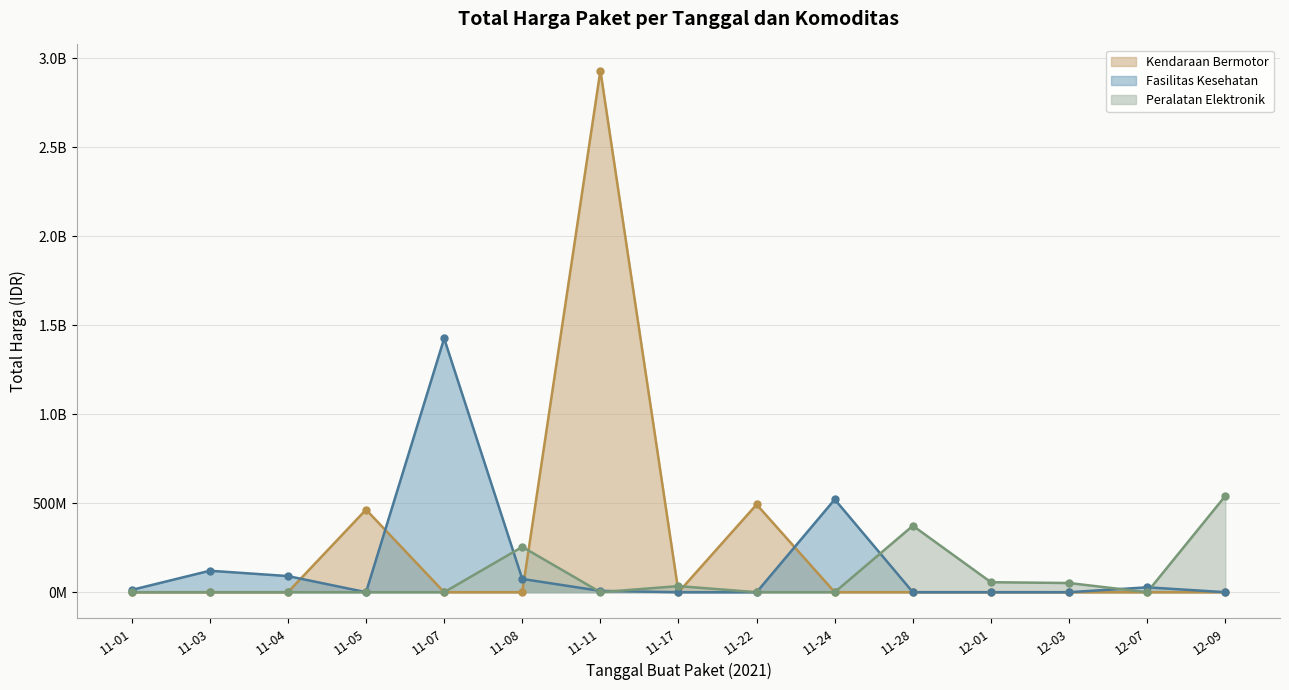

What is the label of the 8th point from the left?

2021-11-17